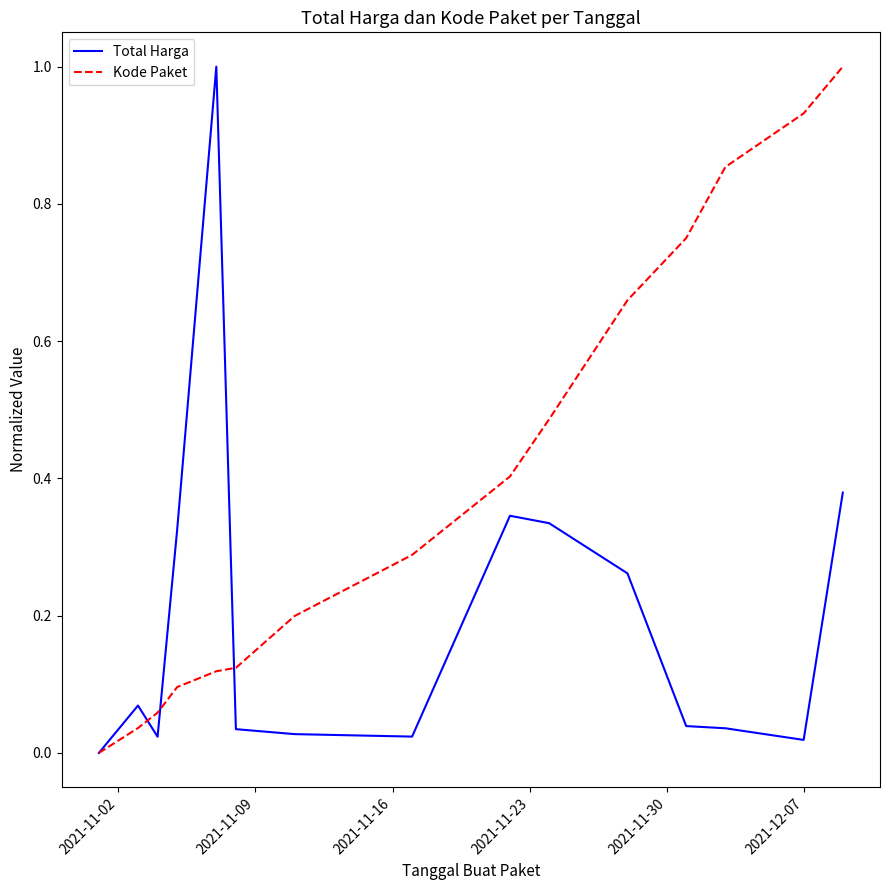

List the series in order of their overall mean, lowest first.

Total Harga, Kode Paket